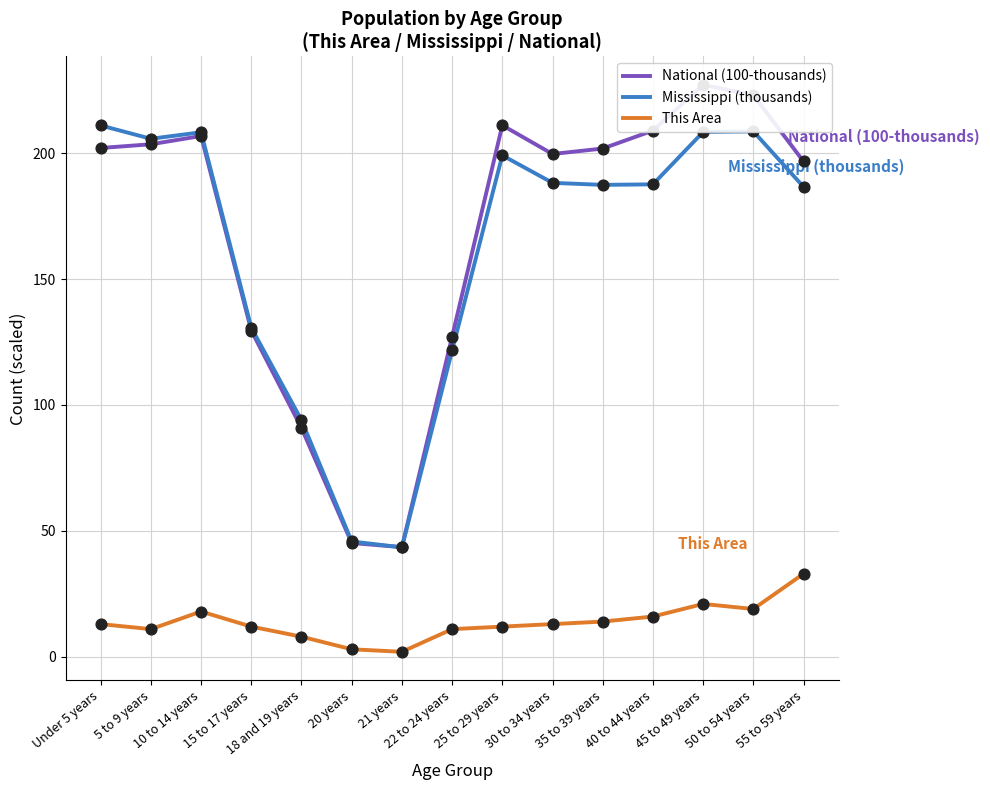

Is the value of Mississippi (thousands) at 22 to 24 years greater than the value of National (100-thousands) at 10 to 14 years?

No